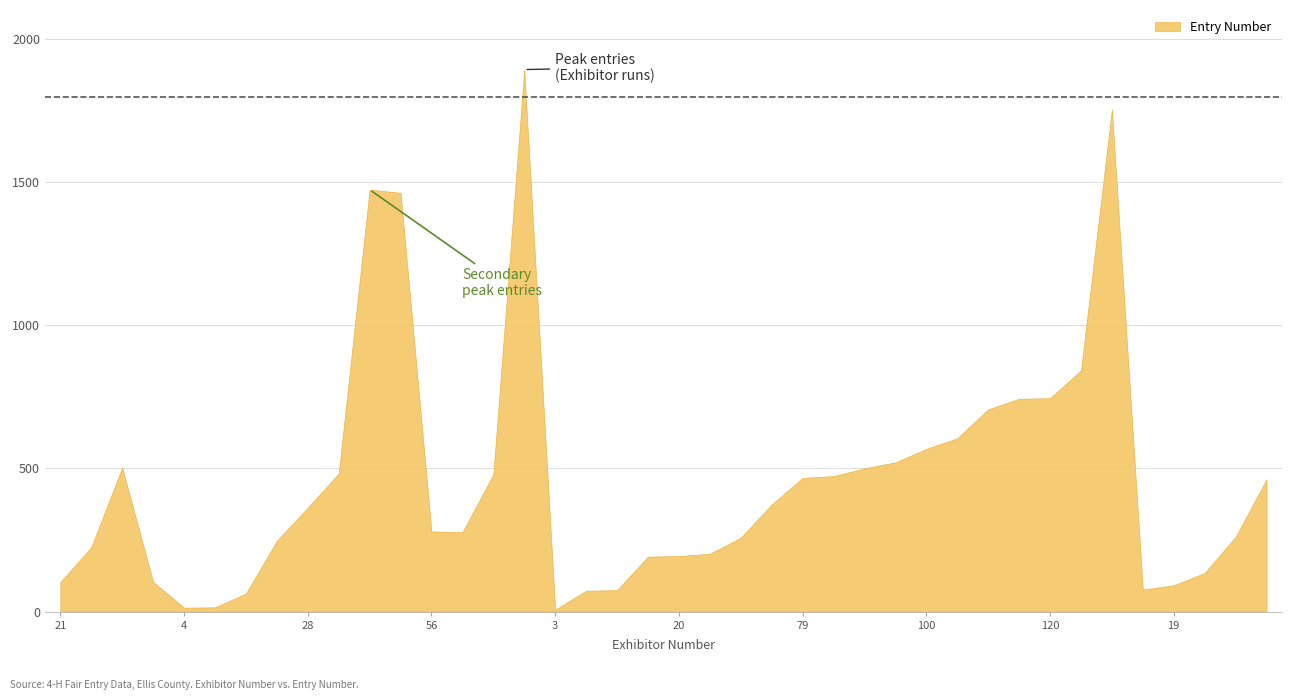

What is the difference between the maximum and minimum values?

1885